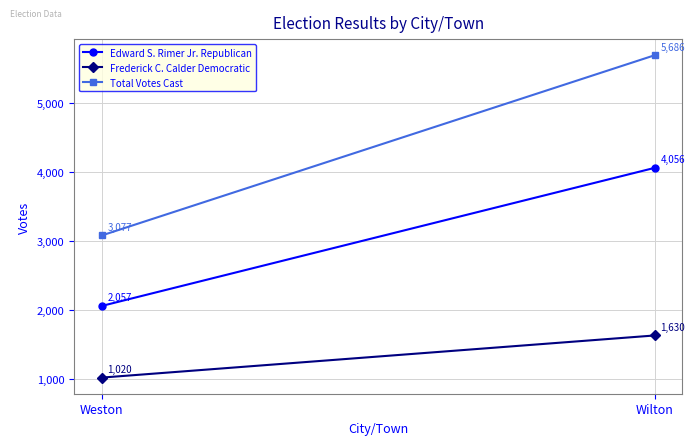

How many lines are shown in the chart?

3